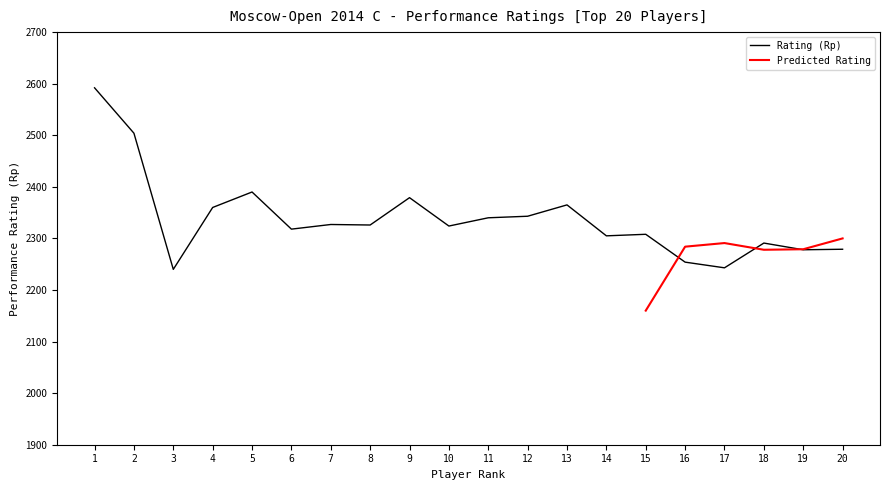

What is the difference between the values at 19 and 15?

30